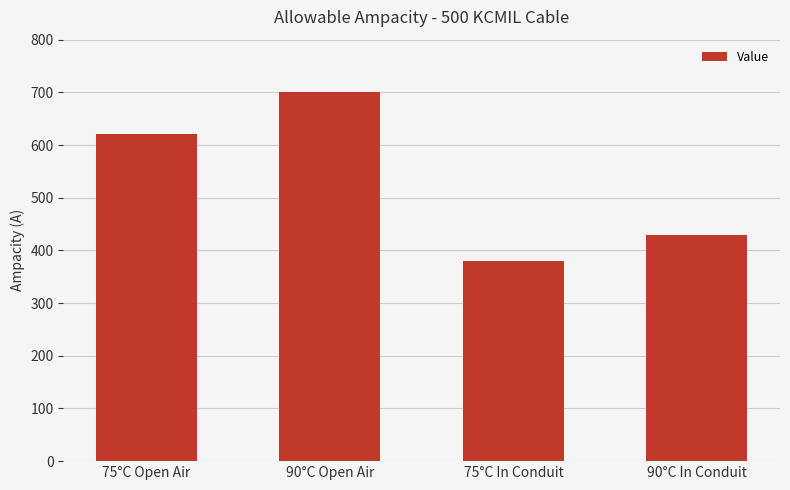

How many categories are shown in the chart?

4